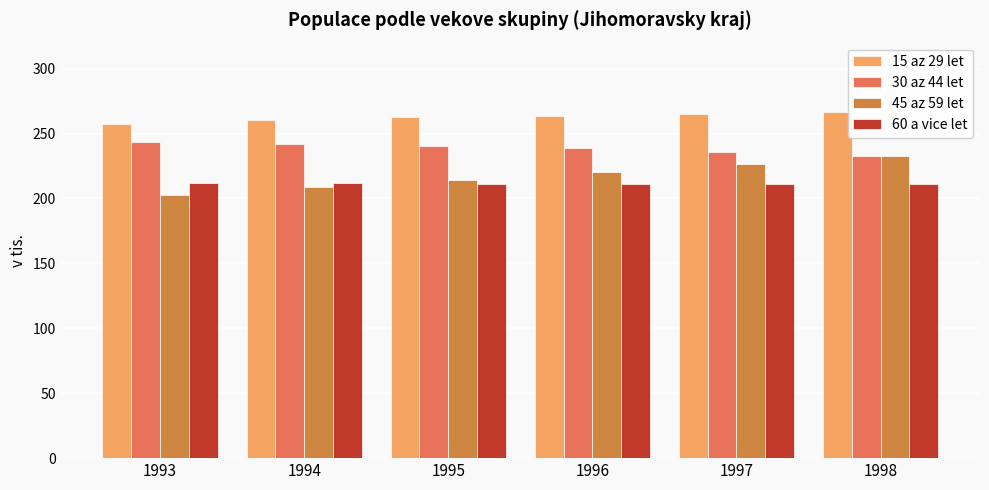

Between 1996 and 1998, which series saw the biggest shift?

45 az 59 let